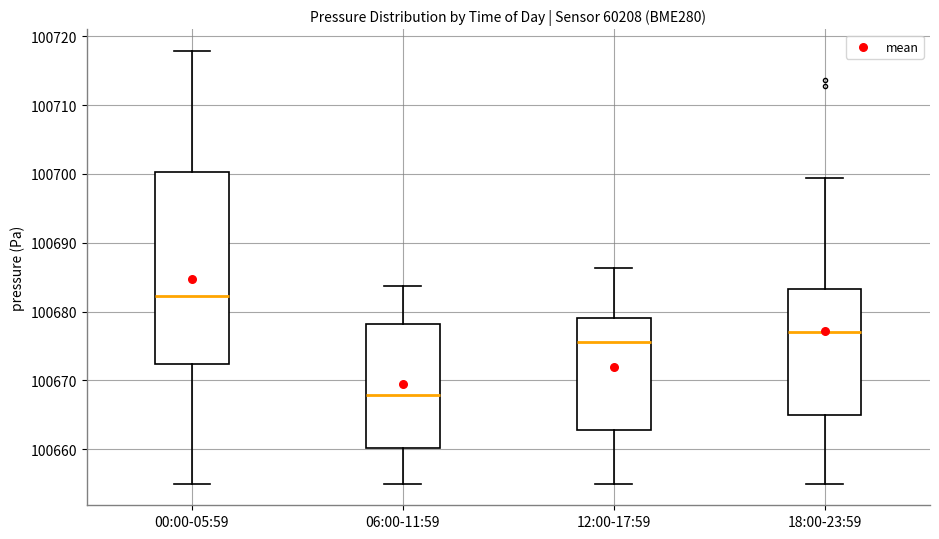

Which box has the lowest median line?

06:00-11:59